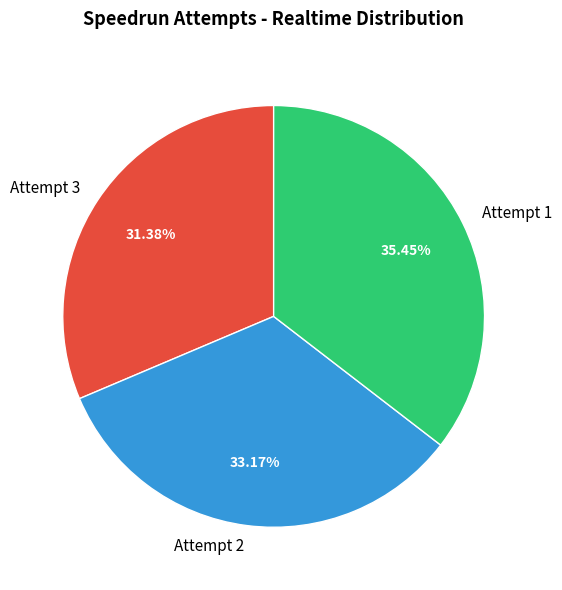

True or false: Attempt 2 accounts for 41% of the total.

False